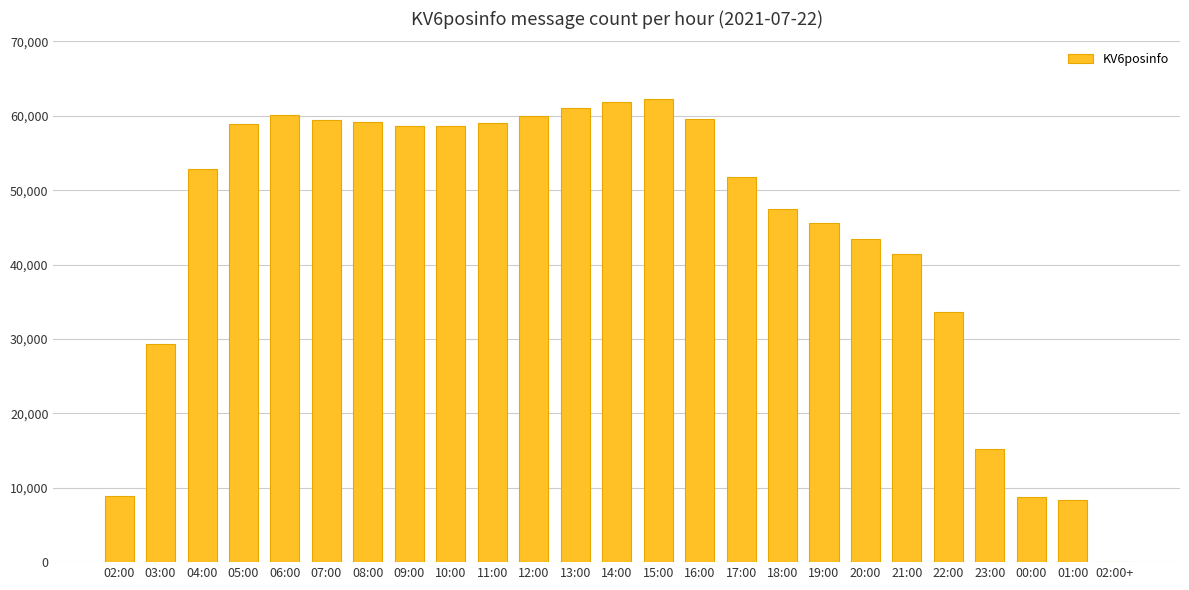

What is the greatest value displayed?

62240